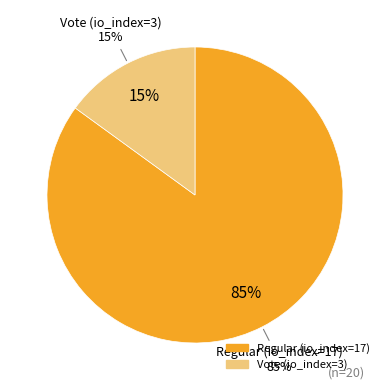

How many slices are in this pie chart?

2